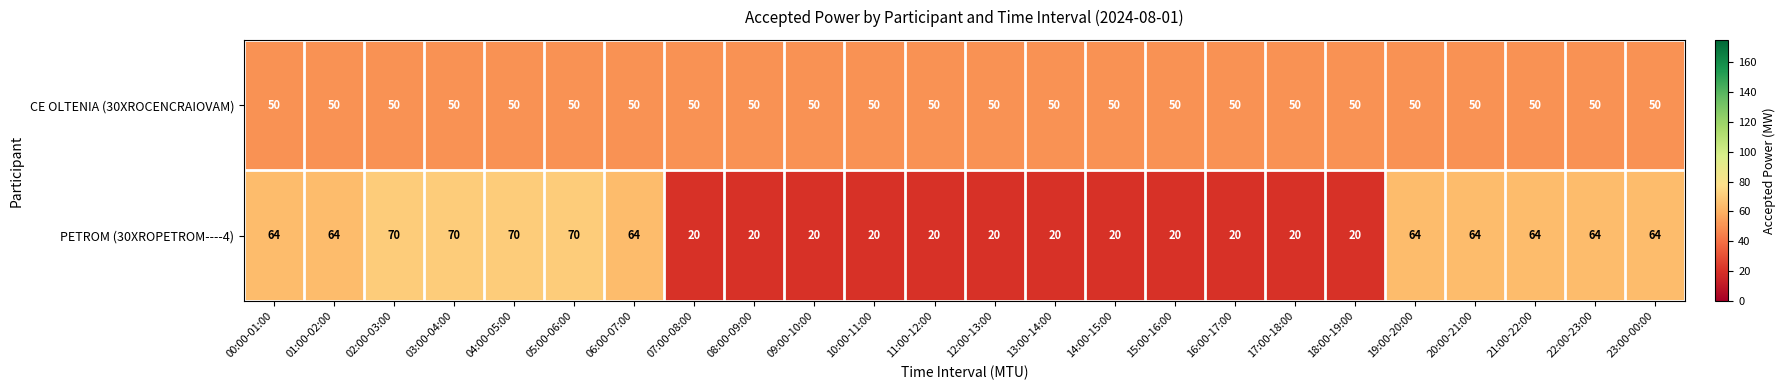

What is the sum of the PETROM (30XROPETROM----4) values at 07:00-08:00 and 14:00-15:00?

40